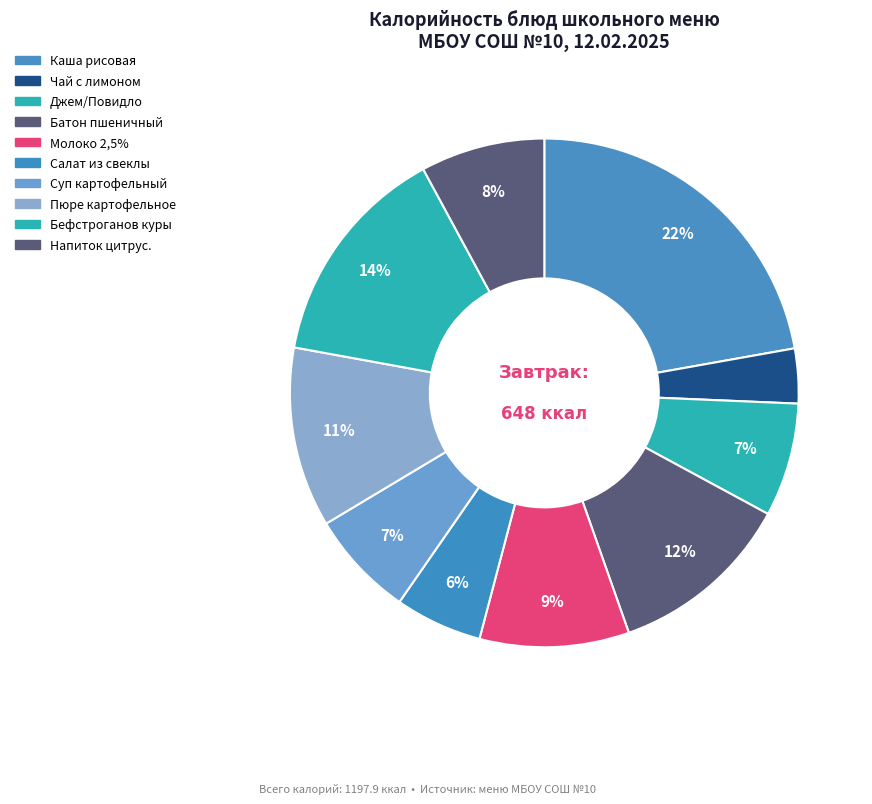

Count the number of slices in the pie.

10